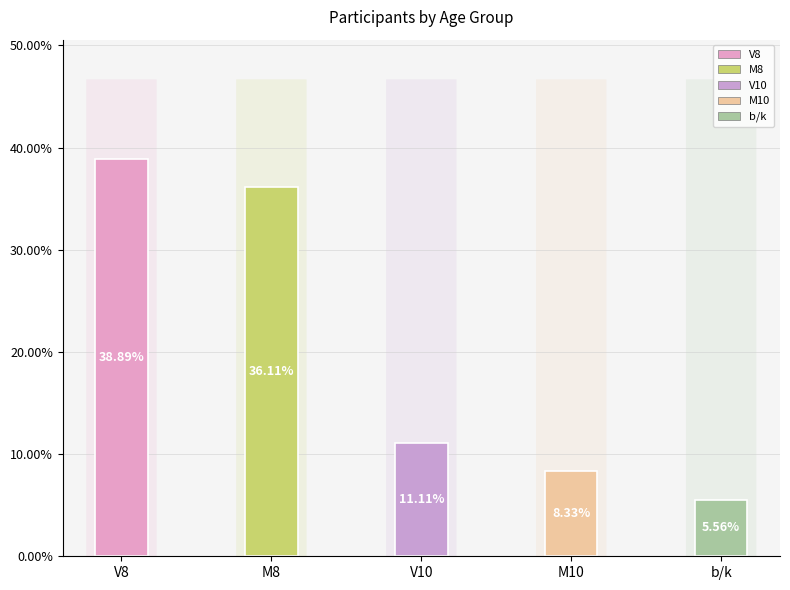

What is the ratio of the value at M8 to the value at M10?

4.3